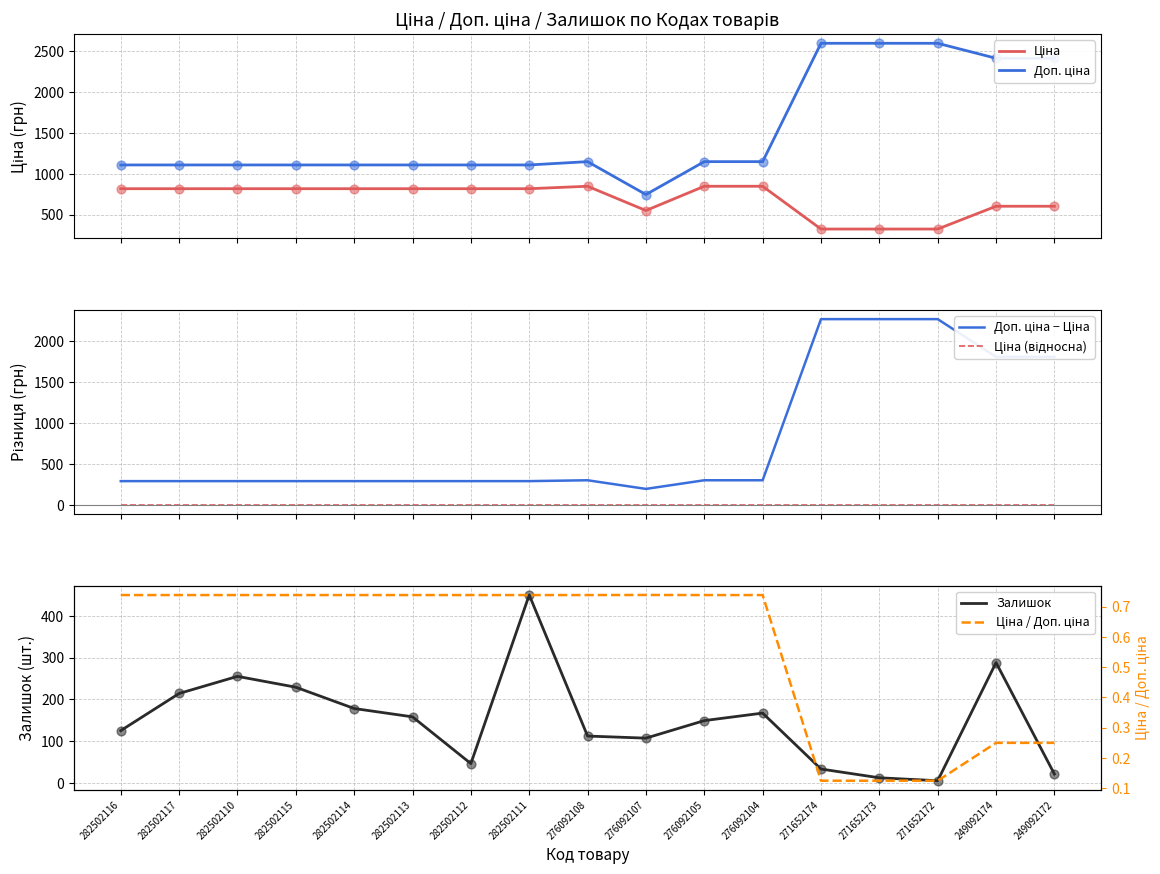

What are all the series names shown in the legend?

Ціна, Доп. ціна, Доп. ціна − Ціна, Ціна (відносна), Залишок, Ціна / Доп. ціна